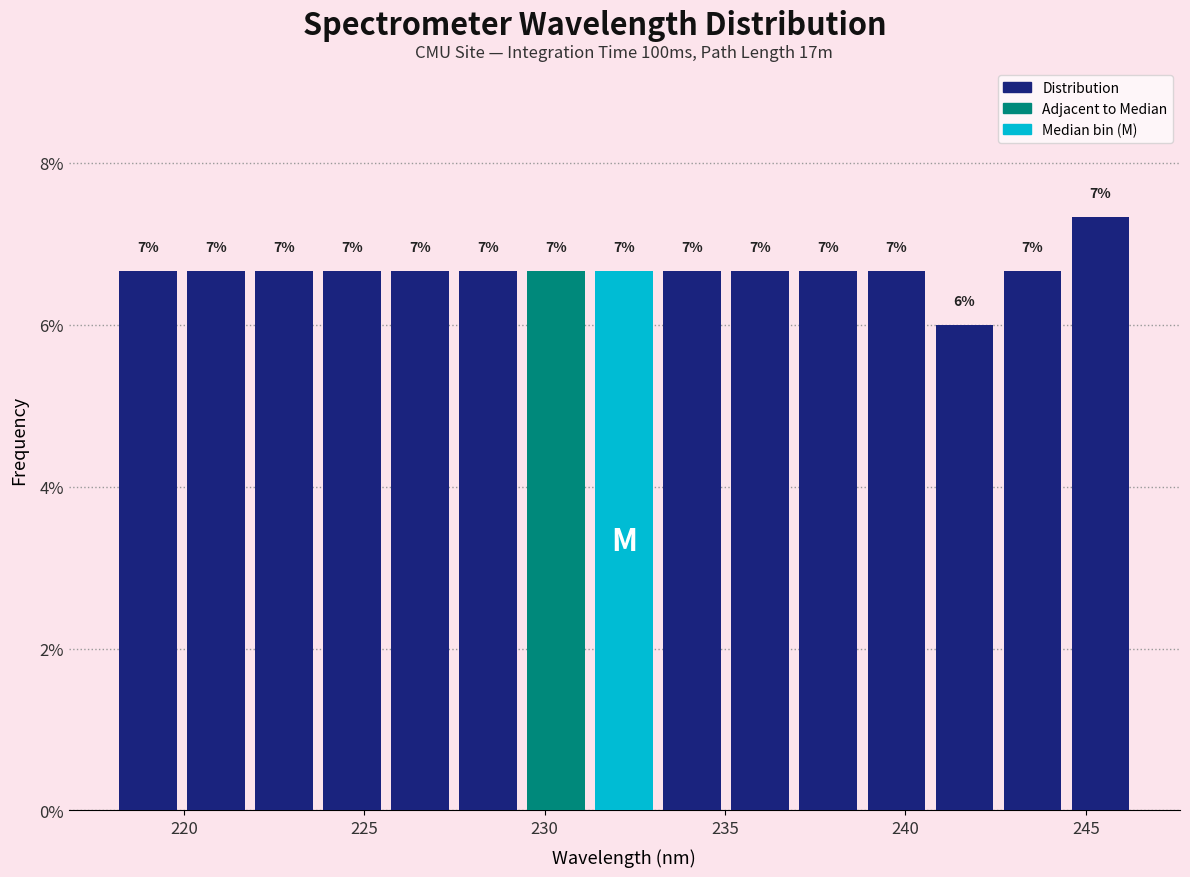

Around what value on the x-axis is the tallest bar? Give the approximate position of its centre, as read against the axis.

245.5